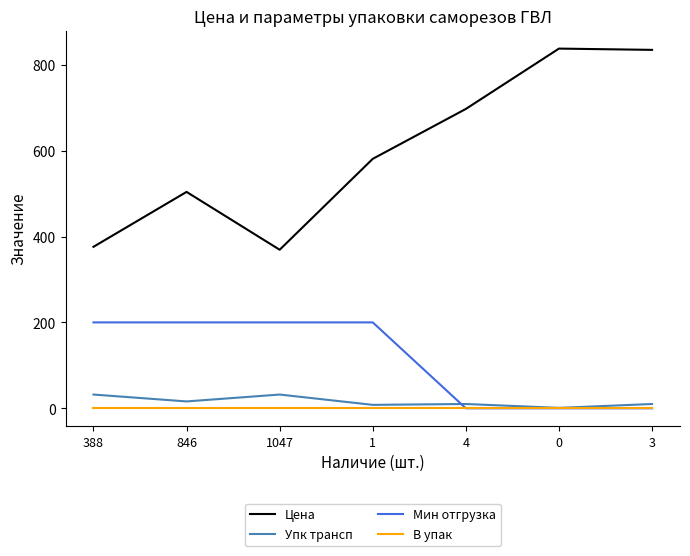

Count the number of categories in the chart.

7